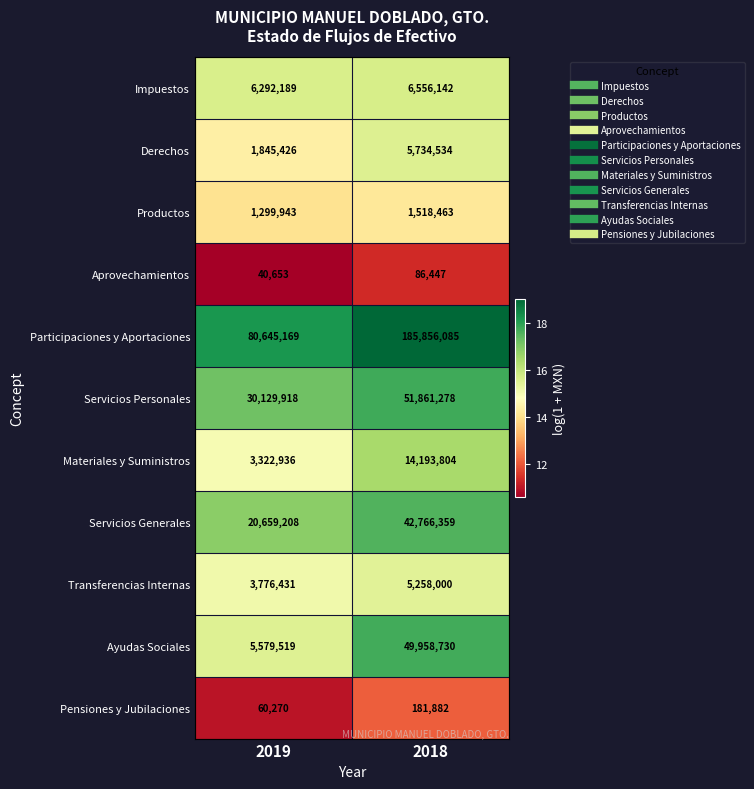

The value of Servicios Personales at 2019 is 30129918. True or false?

True